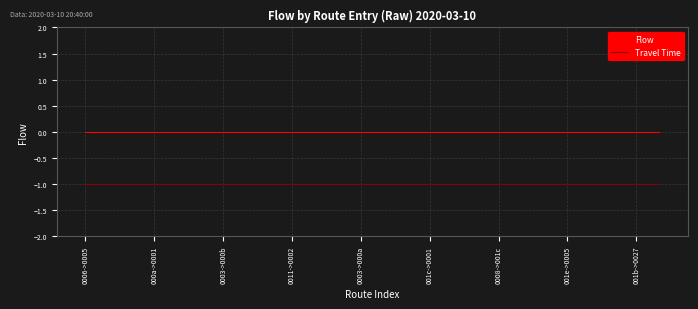

True or false: Flow and Travel Time cross at least once.

False